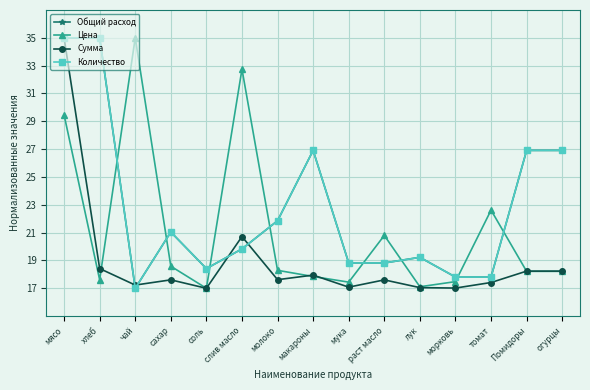

At which category does Цена reach its first local peak?

чай